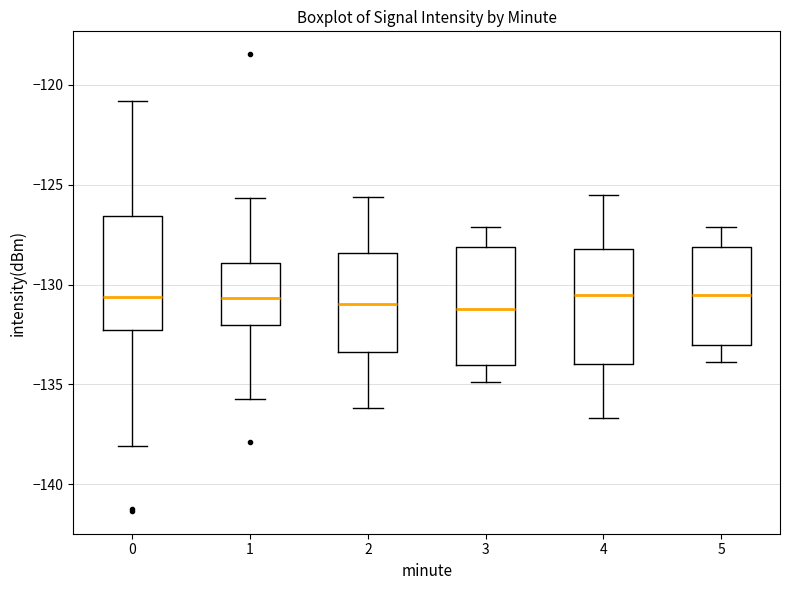

Reading left to right, transcribe this box plot: for each box, give where its median line is, the range the box spans, and where its two whiskers end, as read against the y-axis. The values are not printed on the chart, so give them approximately, as read against the axis.

0: median -130.5, box -132.5 to -126.5, whiskers -138.0 to -121.0
1: median -130.5, box -132.0 to -129.0, whiskers -135.5 to -125.5
2: median -131.0, box -133.5 to -128.5, whiskers -136.0 to -125.5
3: median -131.0, box -134.0 to -128.0, whiskers -135.0 to -127.0
4: median -130.5, box -134.0 to -128.0, whiskers -136.5 to -125.5
5: median -130.5, box -133.0 to -128.0, whiskers -134.0 to -127.0